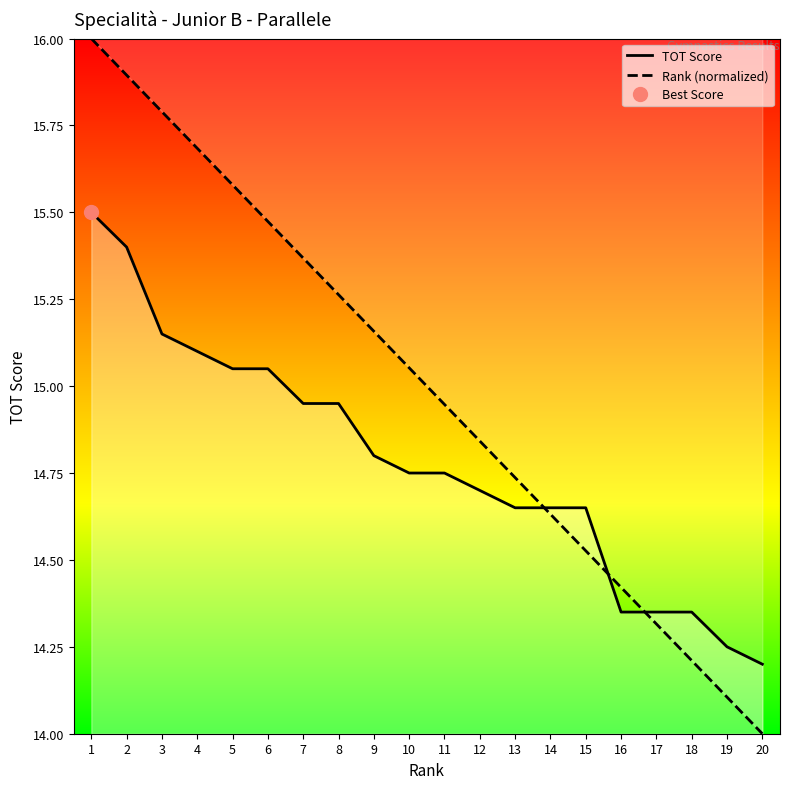

What is the value of the Rank (normalized) point at the 7th from the left?

15.4